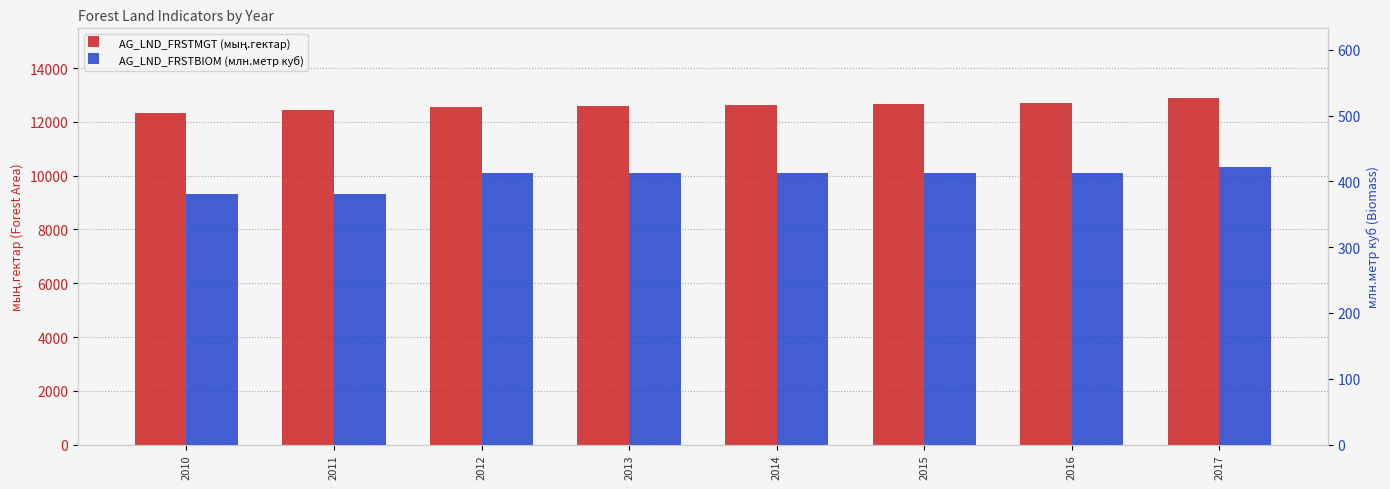

What are all the series names shown in the legend?

AG_LND_FRSTMGT (мың.гектар), AG_LND_FRSTBIOM (млн.метр куб)